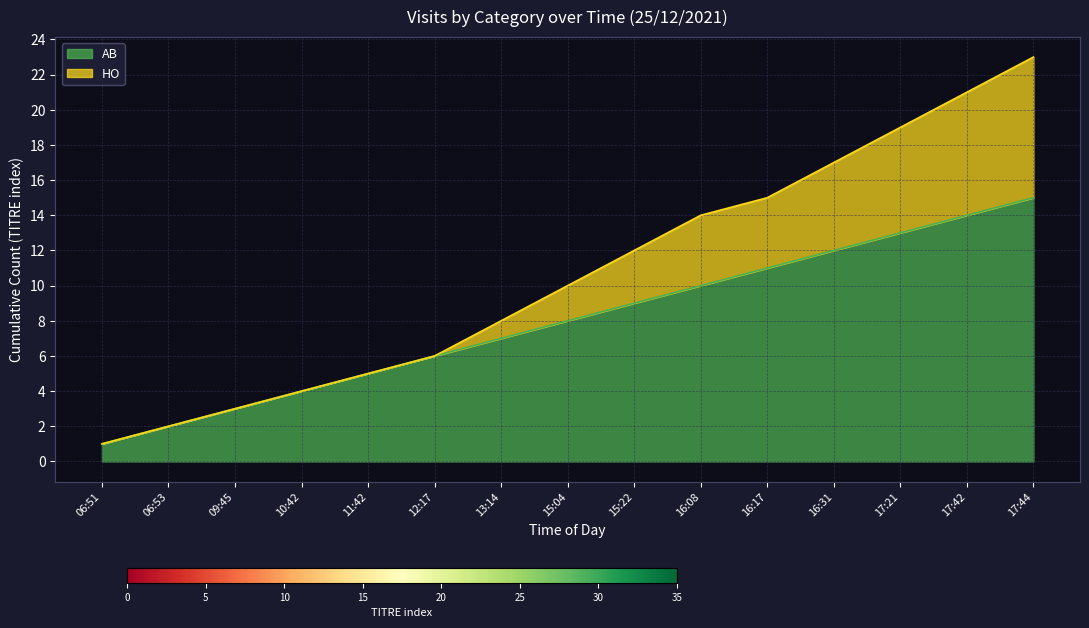

Rank the series at 16:17 from highest to lowest value.

HO, AB